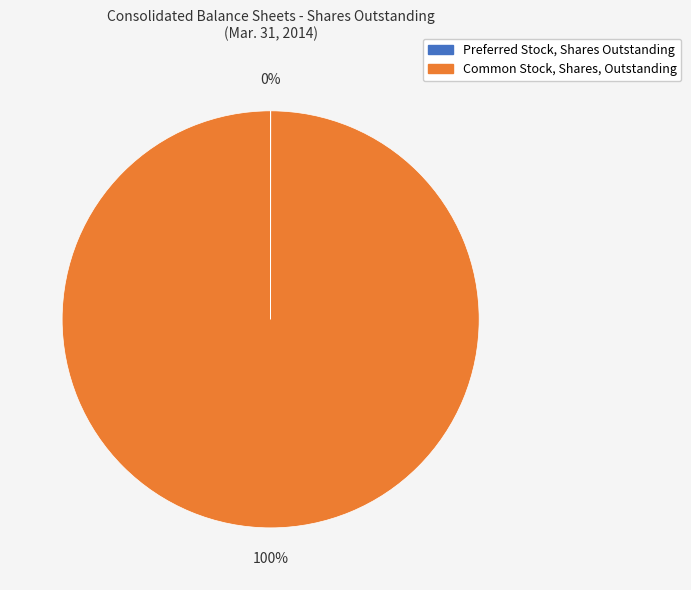

What is the largest slice in the pie chart?

Common Stock, Shares, Outstanding